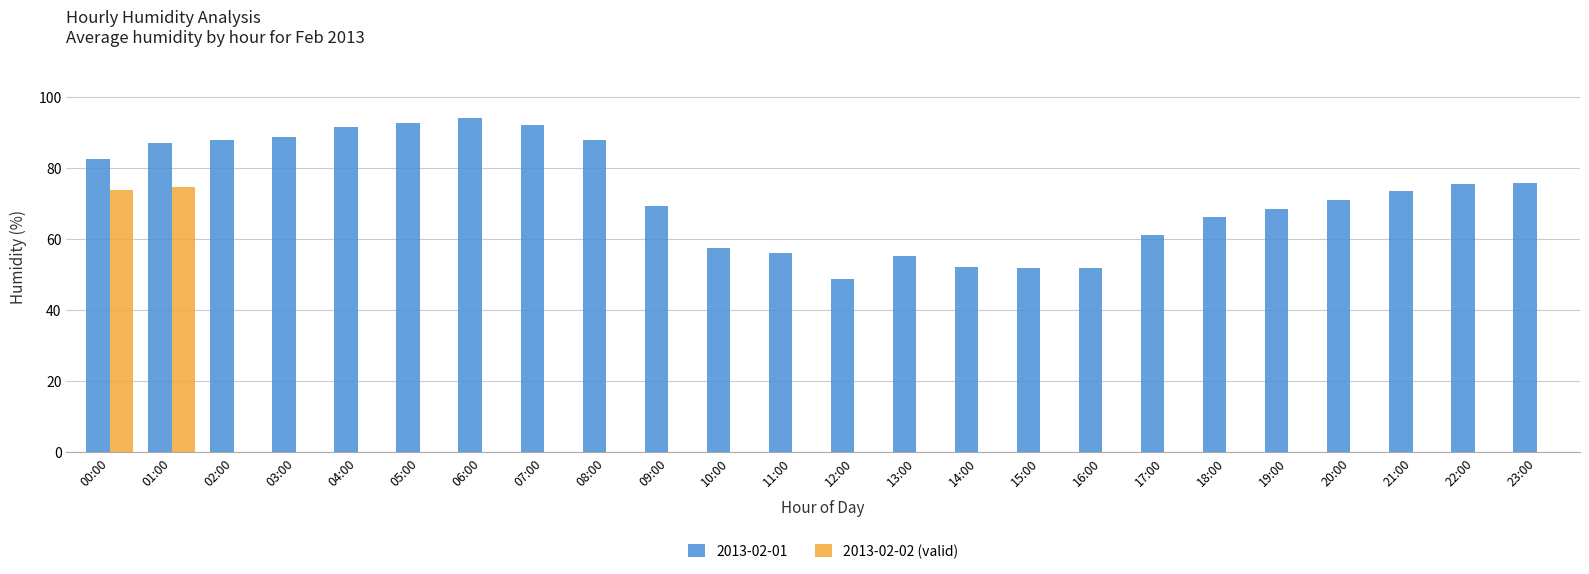

What is the difference between the maximum and second lowest values in the 2013-02-01 series?

42.3